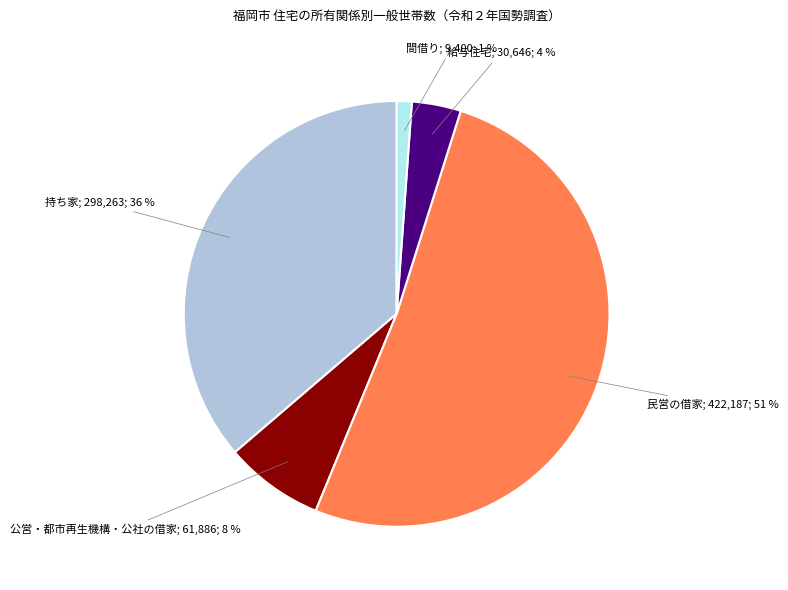

To the nearest percent, what is the difference between the largest and smallest slice percentages?

50%